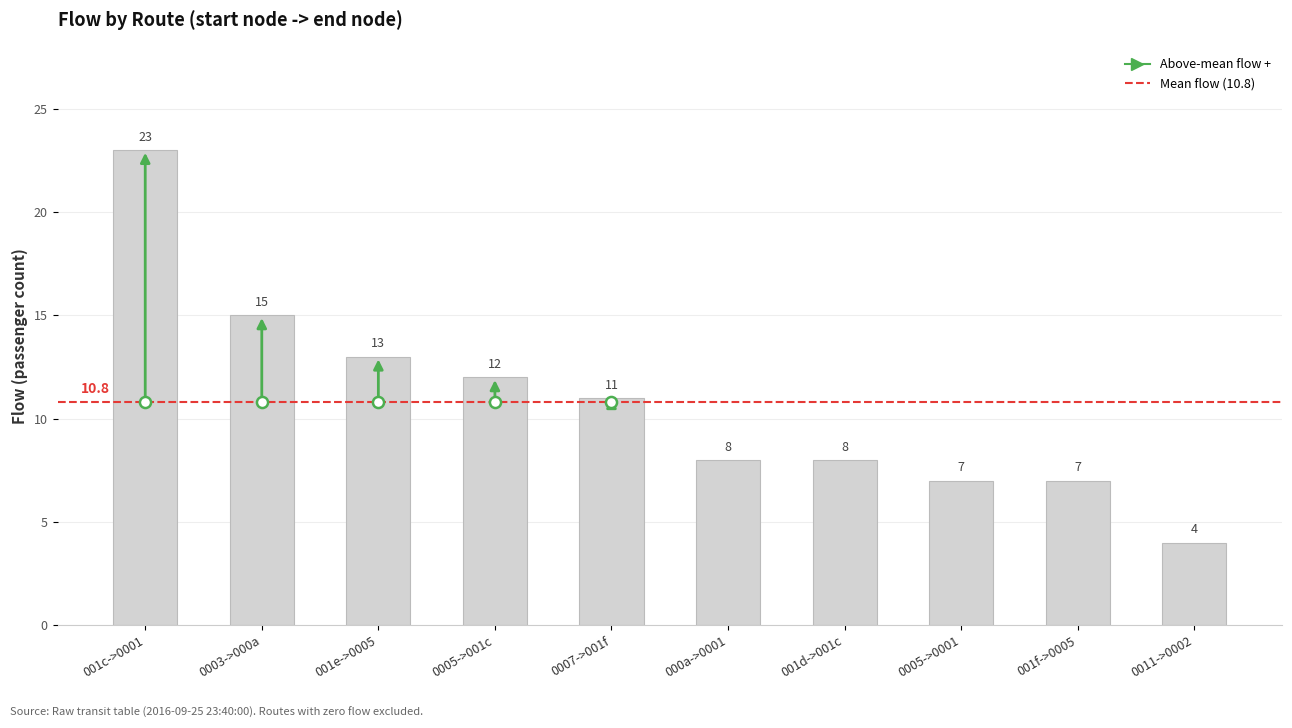

At which label does the data first exceed 11?

001c->0001